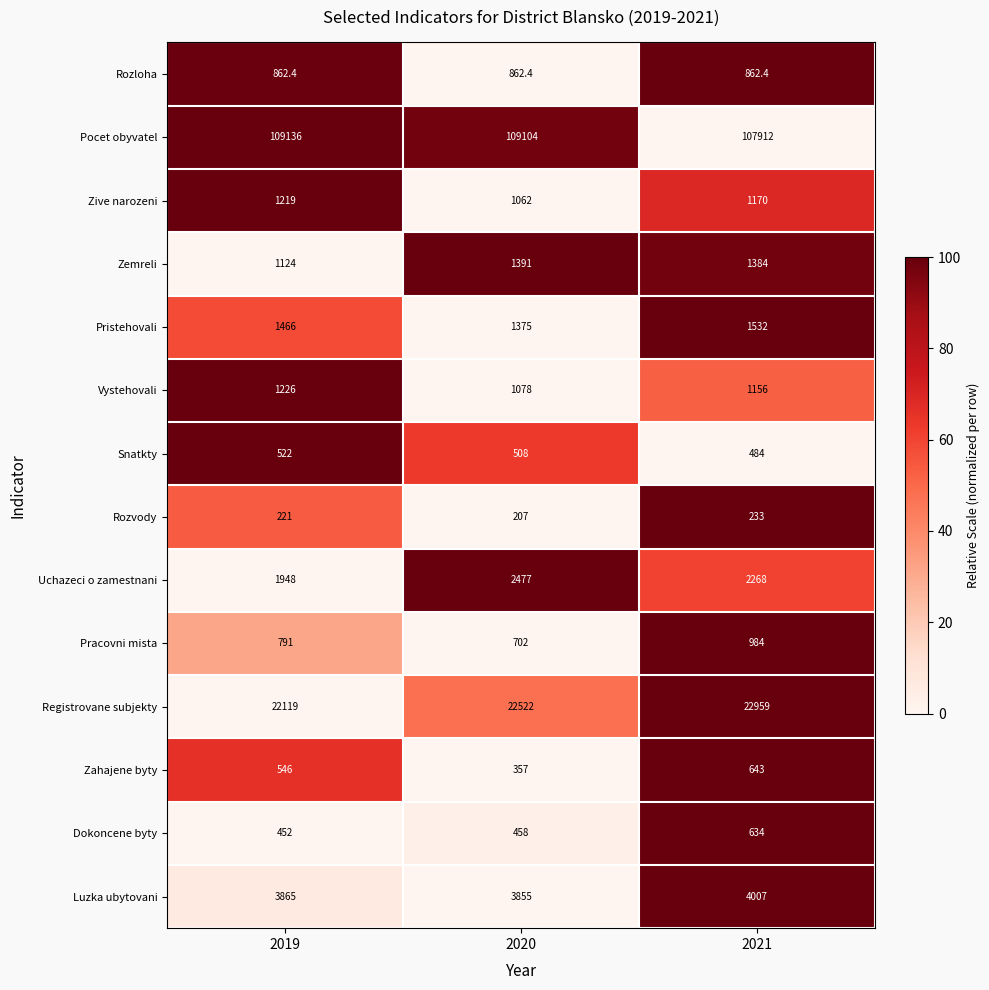

At how many categories does at least one series exceed 44769?

3